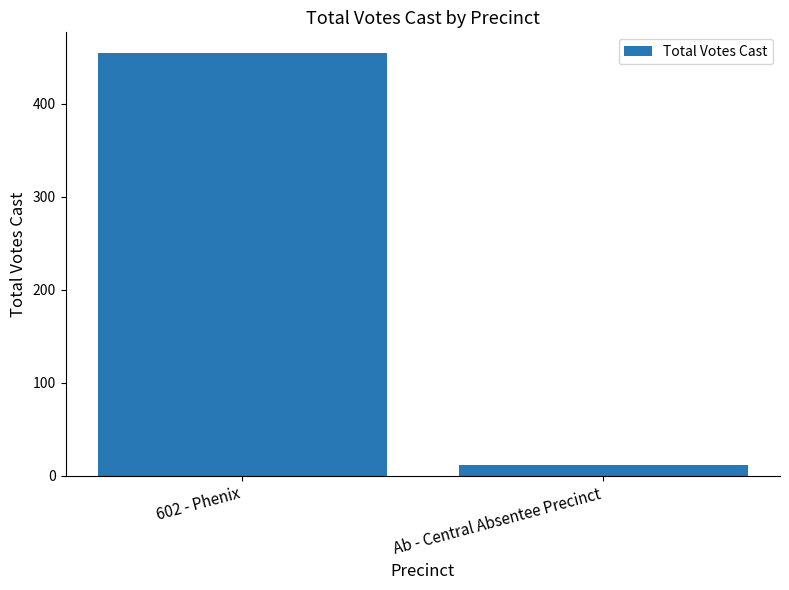

What is the sum of the values at Ab - Central Absentee Precinct and 602 - Phenix?

466